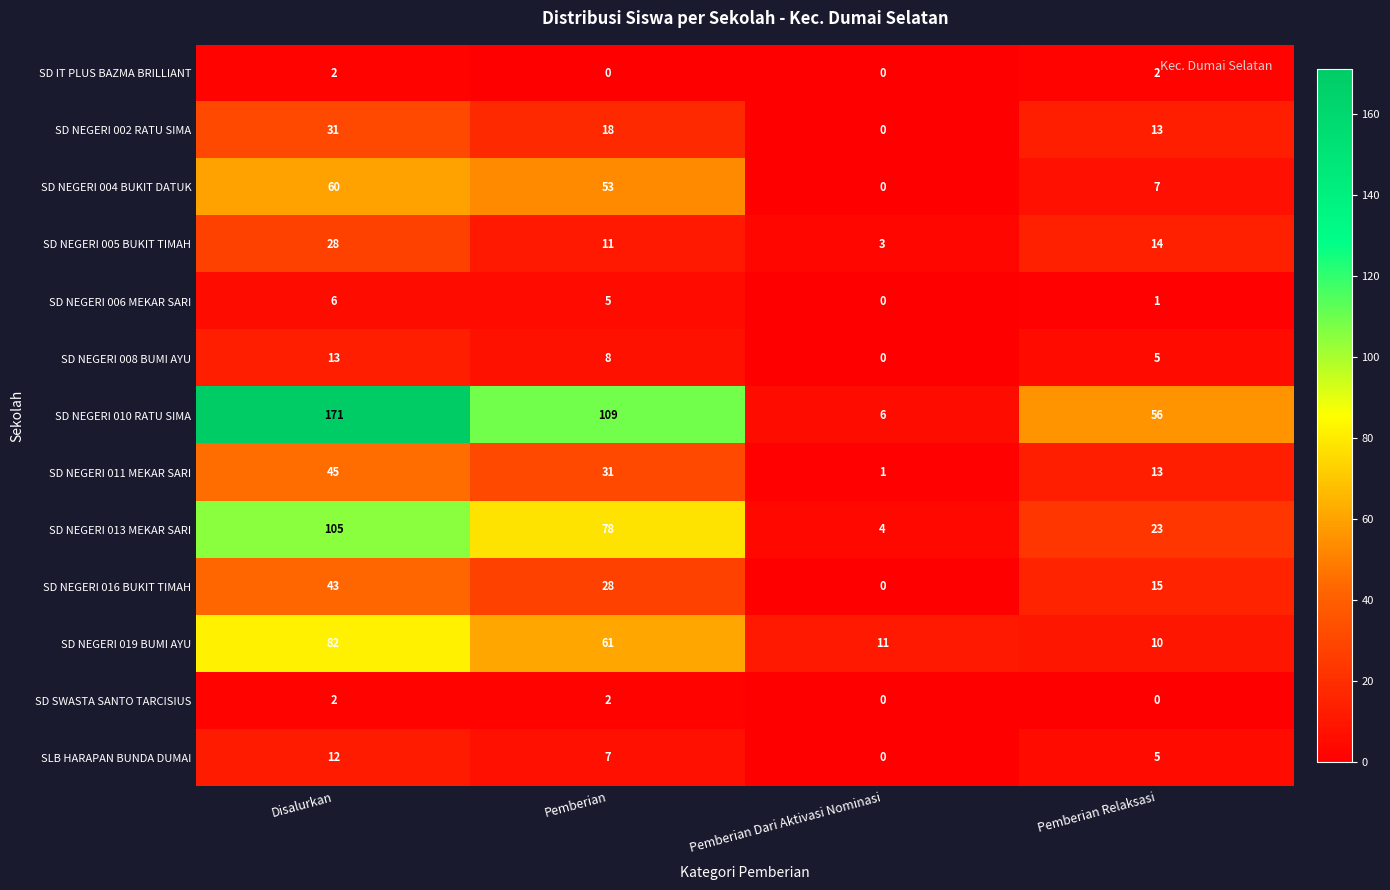

What is the difference between the highest and lowest values at Pemberian Dari Aktivasi Nominasi?

11